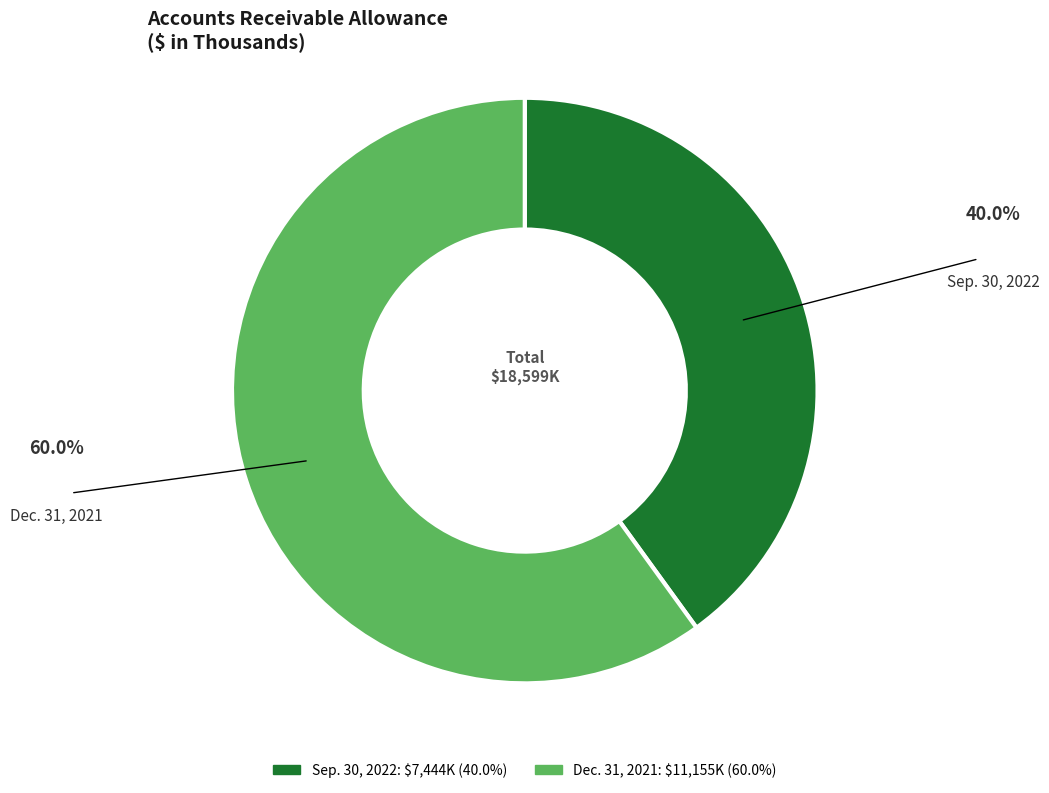

What is the largest slice in the pie chart?

Dec. 31, 2021